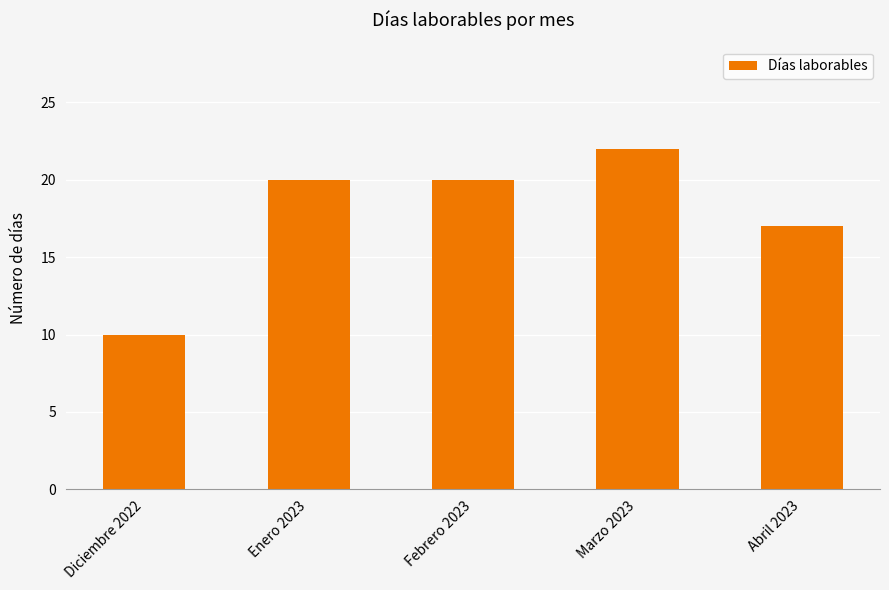

What is the label of the 1st bar from the right?

Abril 2023